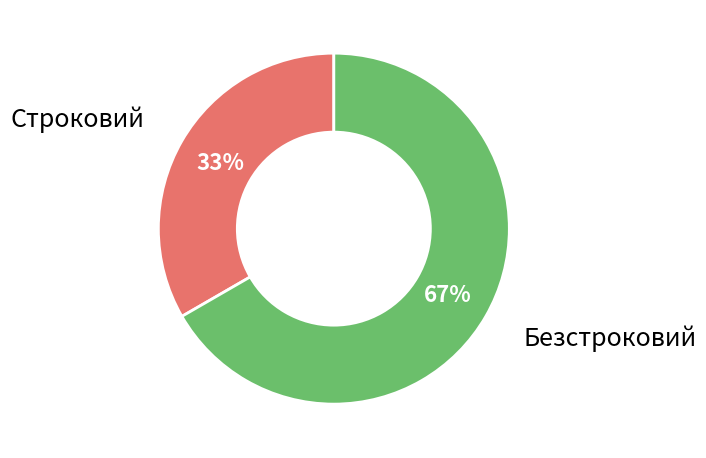

How many slices are in this pie chart?

2